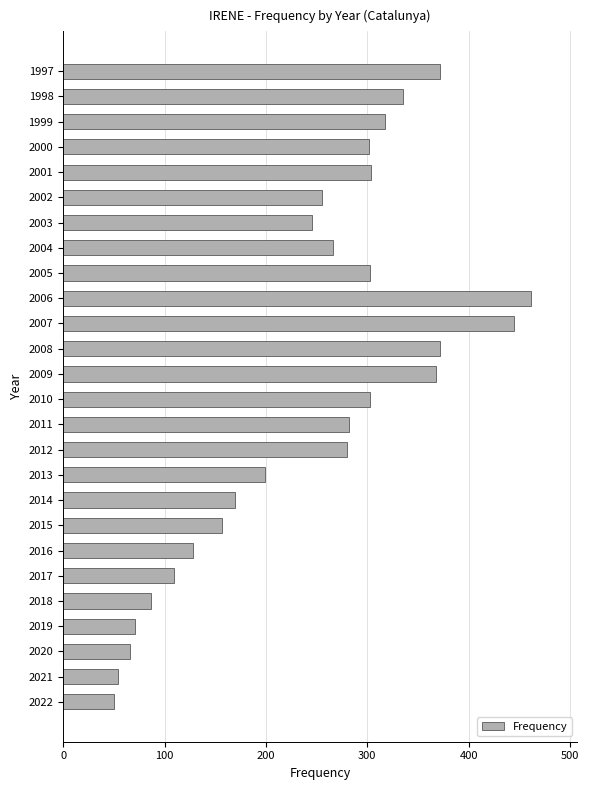

How many data points does each series have?

26